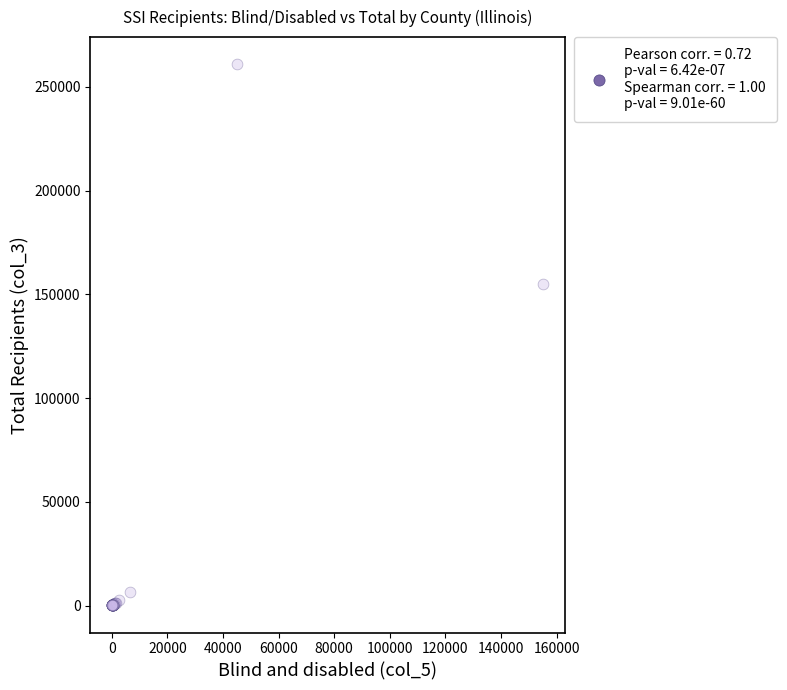

What Y value in the scatter plot is closest to 130508?

155185